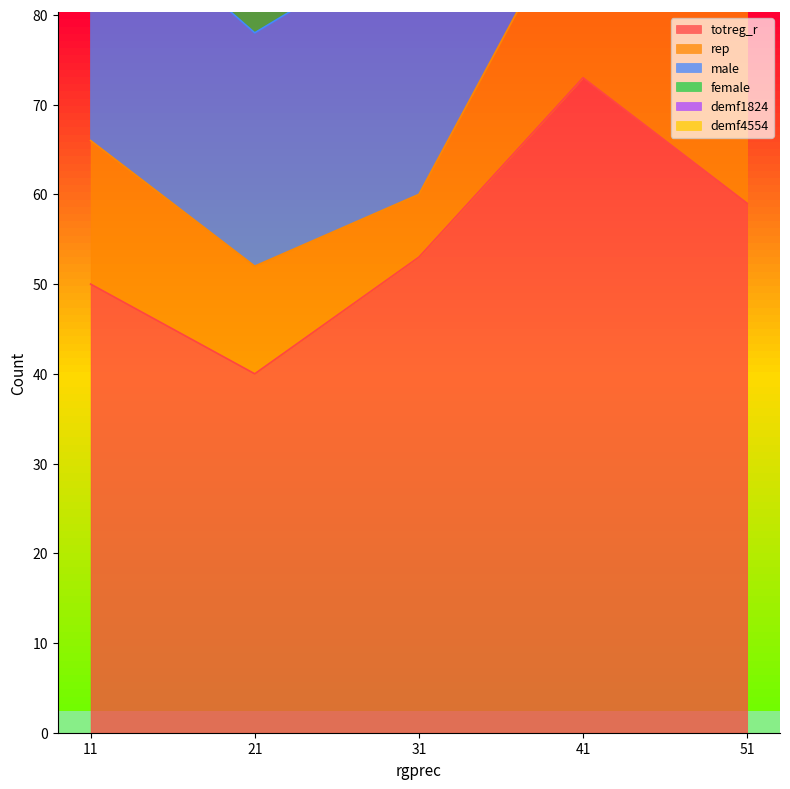

At which category does demf4554 reach its first local valley?

31